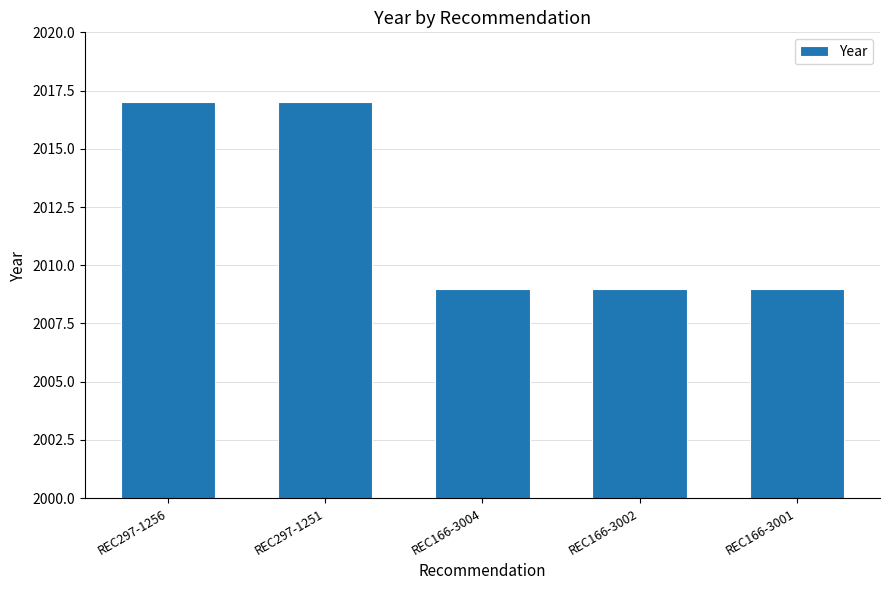

What is the minimum value shown in the chart?

2009